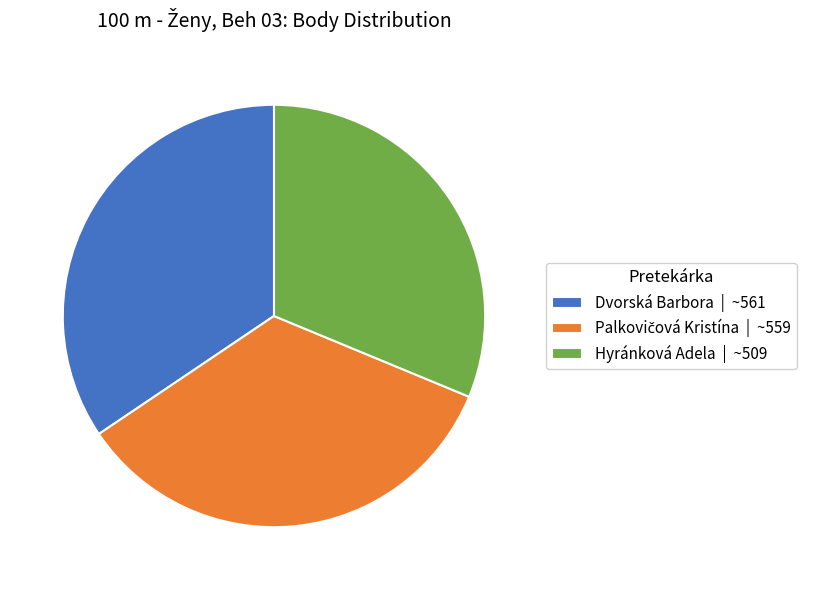

True or false: Dvorská Barbora accounts for 34% of the total.

True